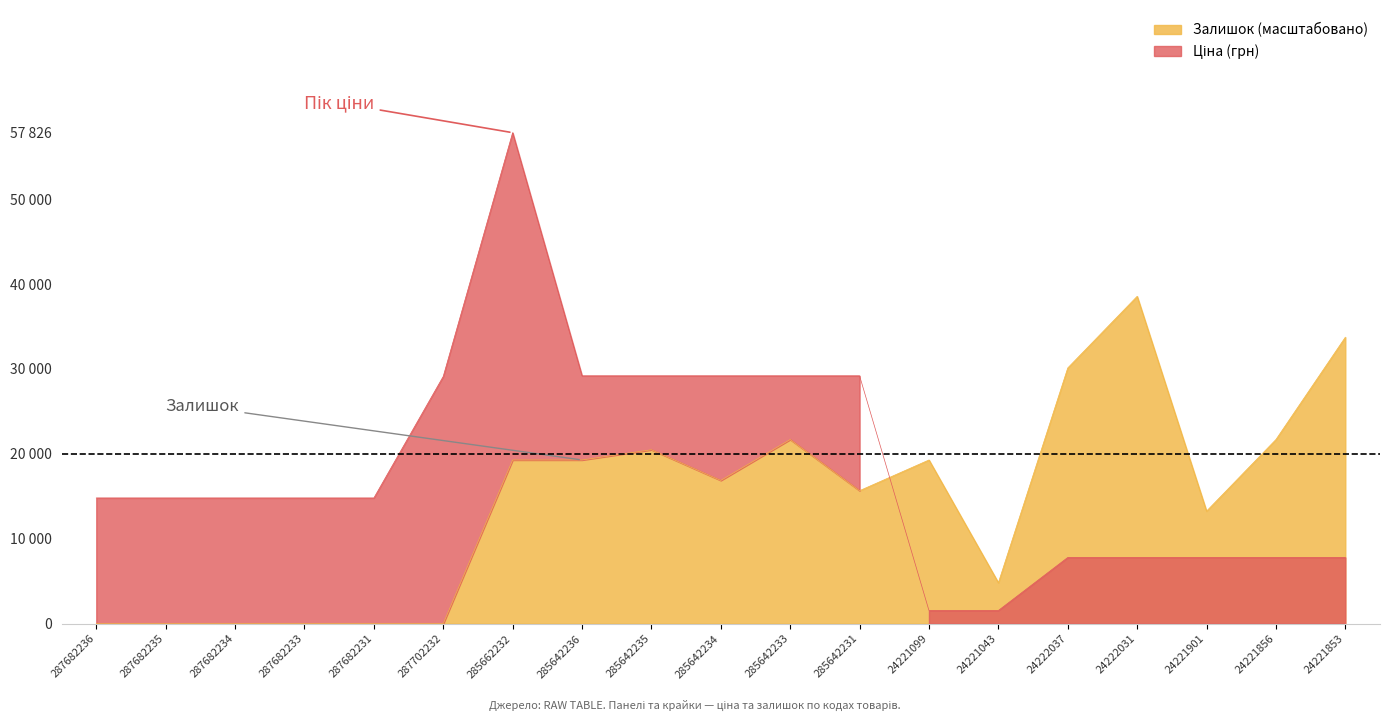

What is the value of the Залишок point at the 8th from the left?

19275.4